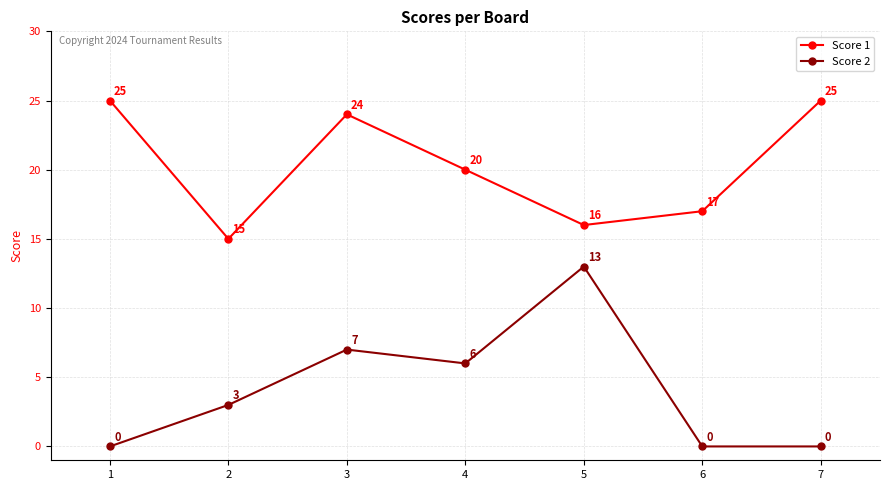

What is the total value across all series at 1?

25